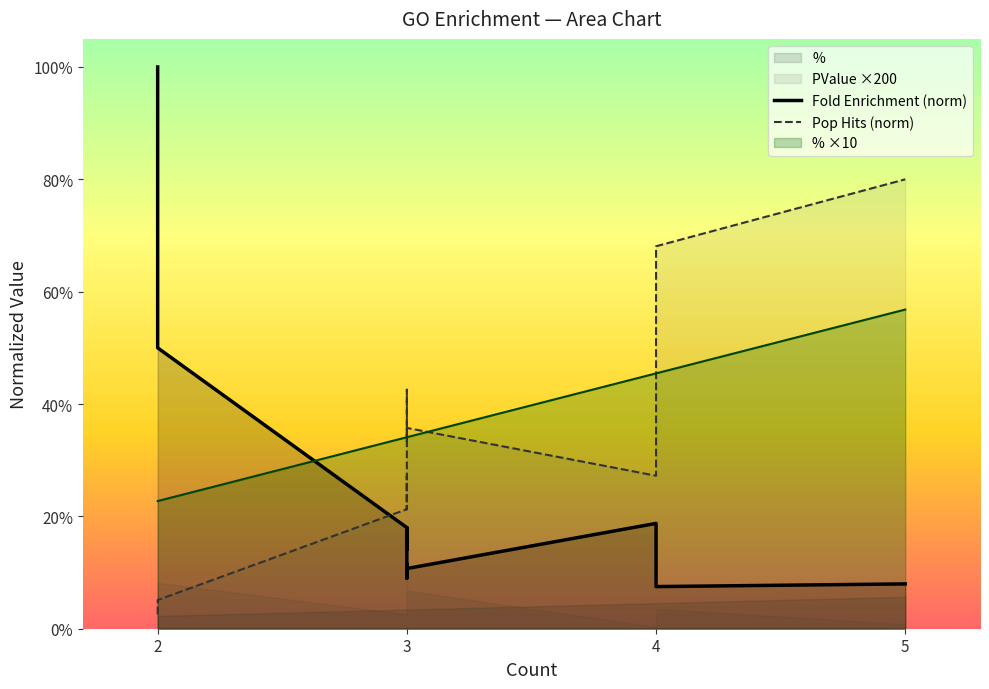

True or false: Fold Enrichment (norm) has more than 2 points higher than both neighbors.

False